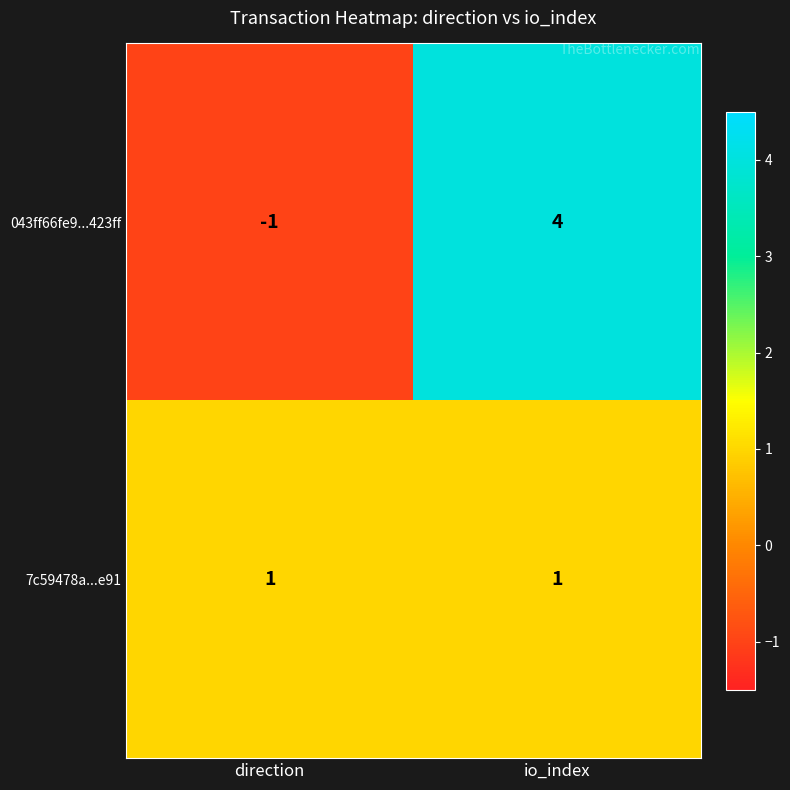

Rank the series at io_index from highest to lowest value.

043ff66fe9...423ff, 7c59478a...e91